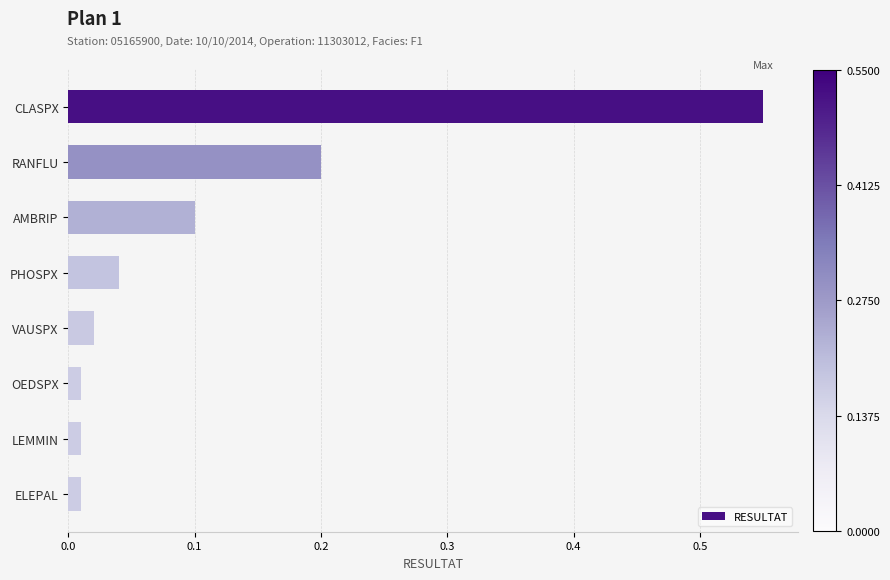

What is the label of the 3rd bar from the top?

AMBRIP